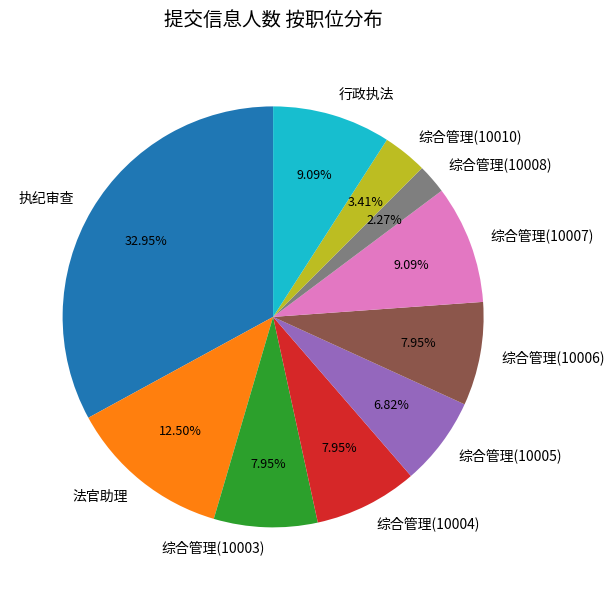

What is the smallest slice in the pie chart?

综合管理(10008)